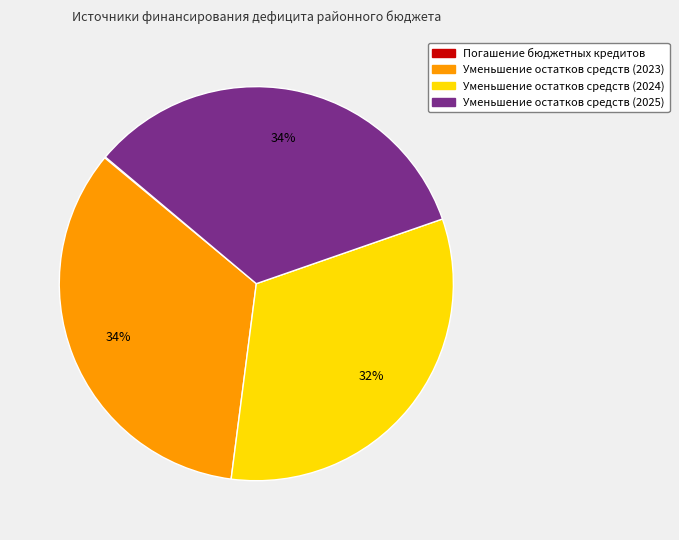

True or false: Уменьшение остатков средств (2025) accounts for 24% of the total.

False